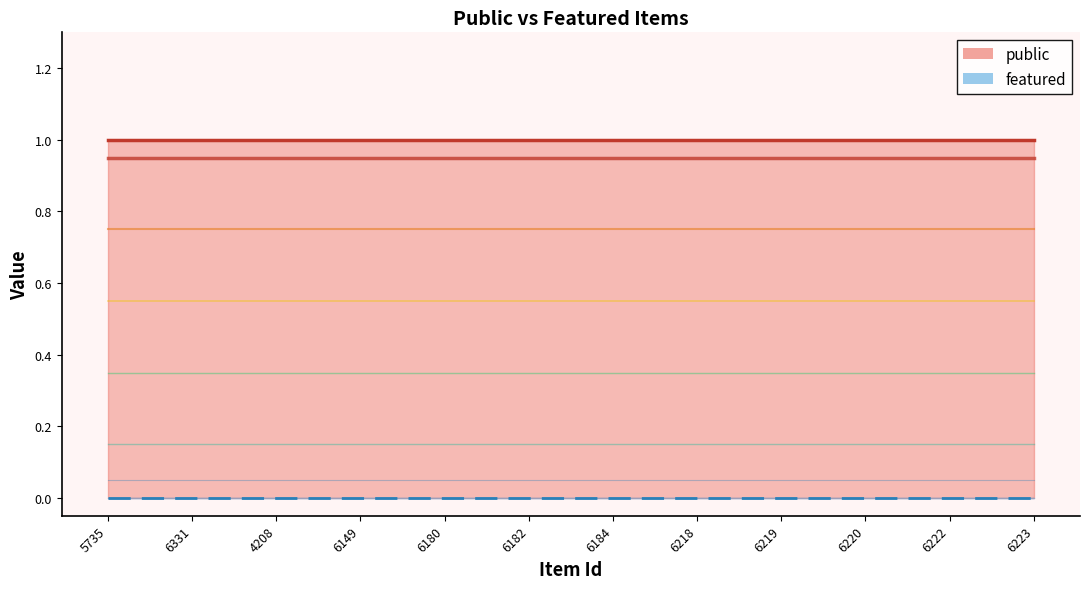

What is the label of the 2nd point from the right?

6222